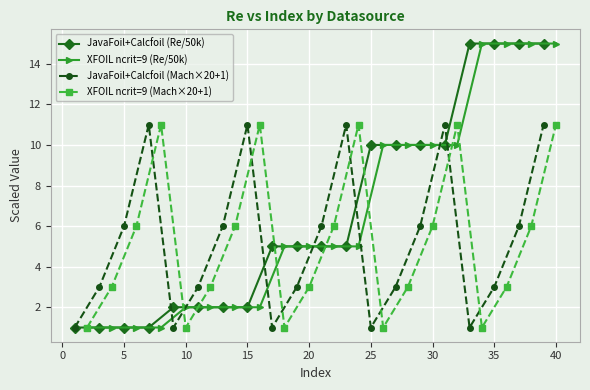

Is it true that JavaFoil+Calcfoil (Mach×20+1) equals 11 at 15?

True